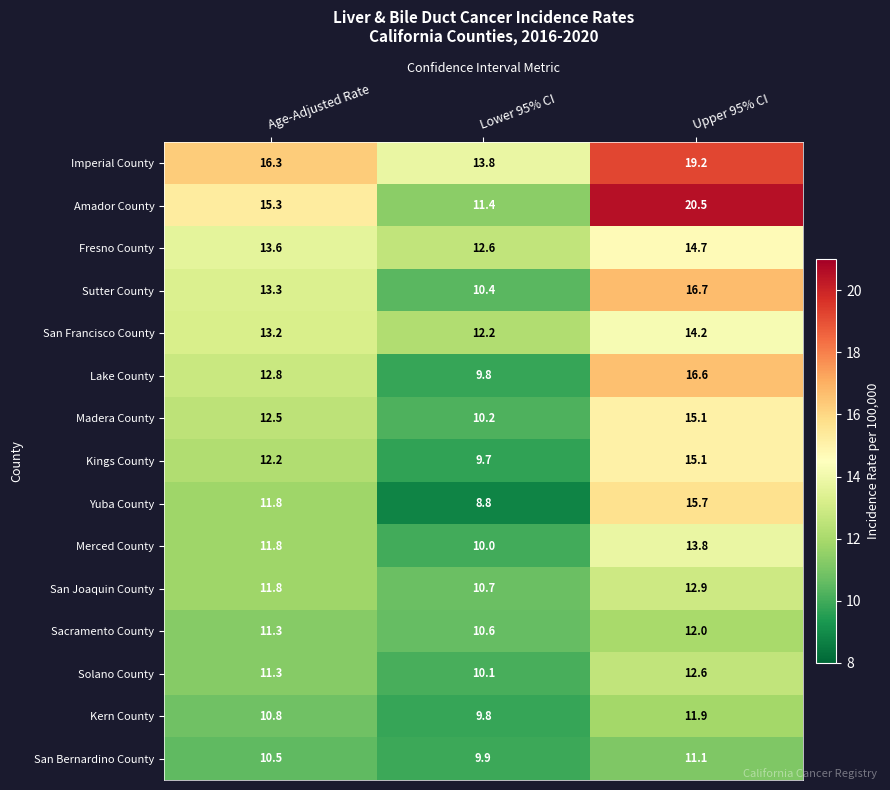

True or false: Lake County has a value of 4.6 at Upper 95% CI.

False